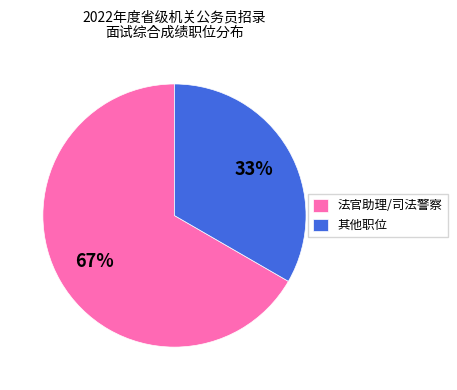

Combined, do 法官助理/司法警察 and 其他职位 account for over 50%?

Yes